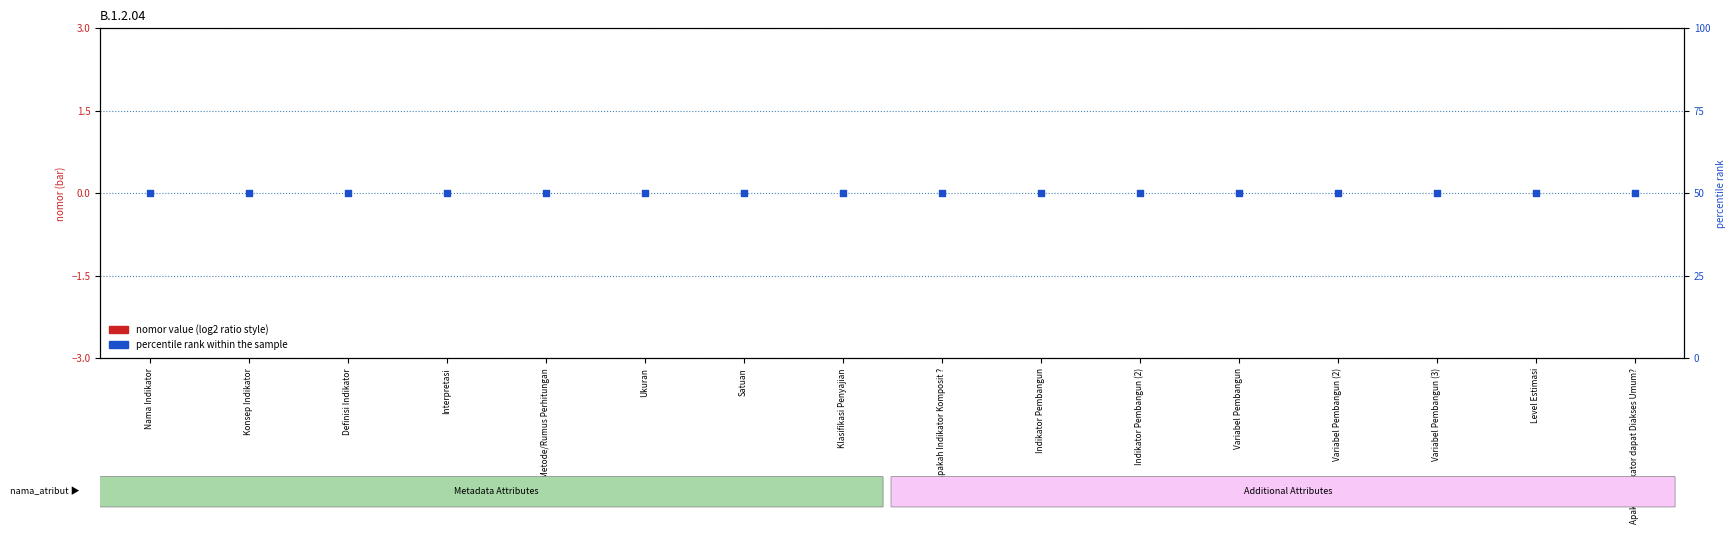

Which series has the widest spread of Y values?

nomor value (log2 ratio style)